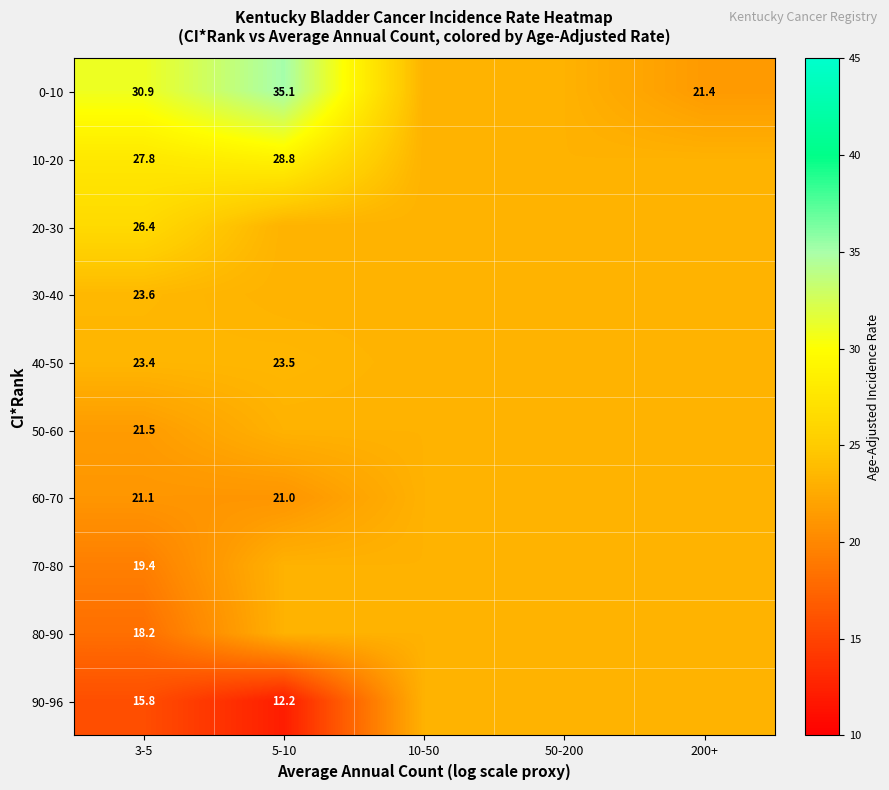

Which label corresponds to the largest value in the chart?

5-10